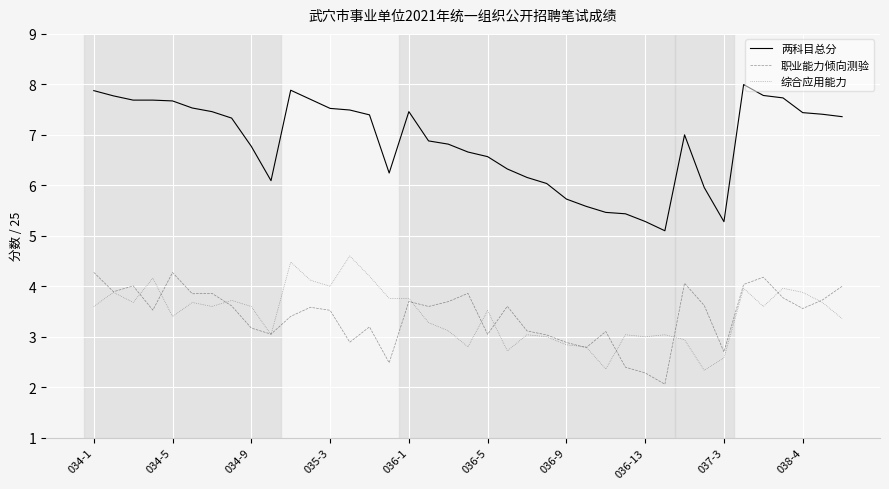

What is the minimum value for 综合应用能力?

2.3